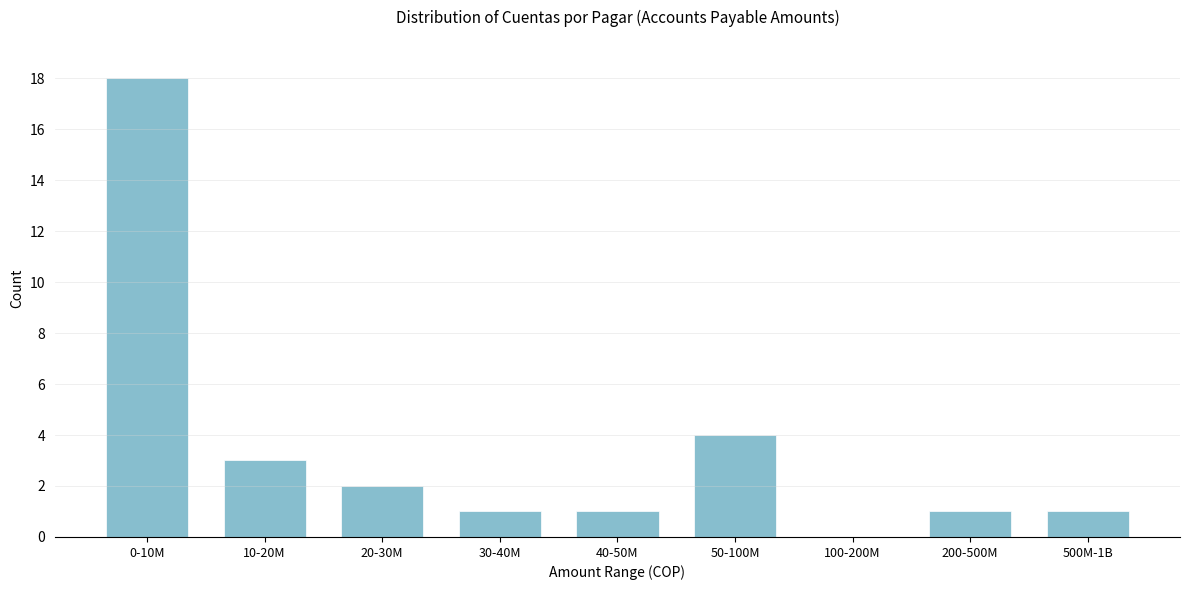

Reading right to left, transcribe all the data shown in this chart.

500M-1B=1	200-500M=1	100-200M=0	50-100M=4	40-50M=1	30-40M=1	20-30M=2	10-20M=3	0-10M=18